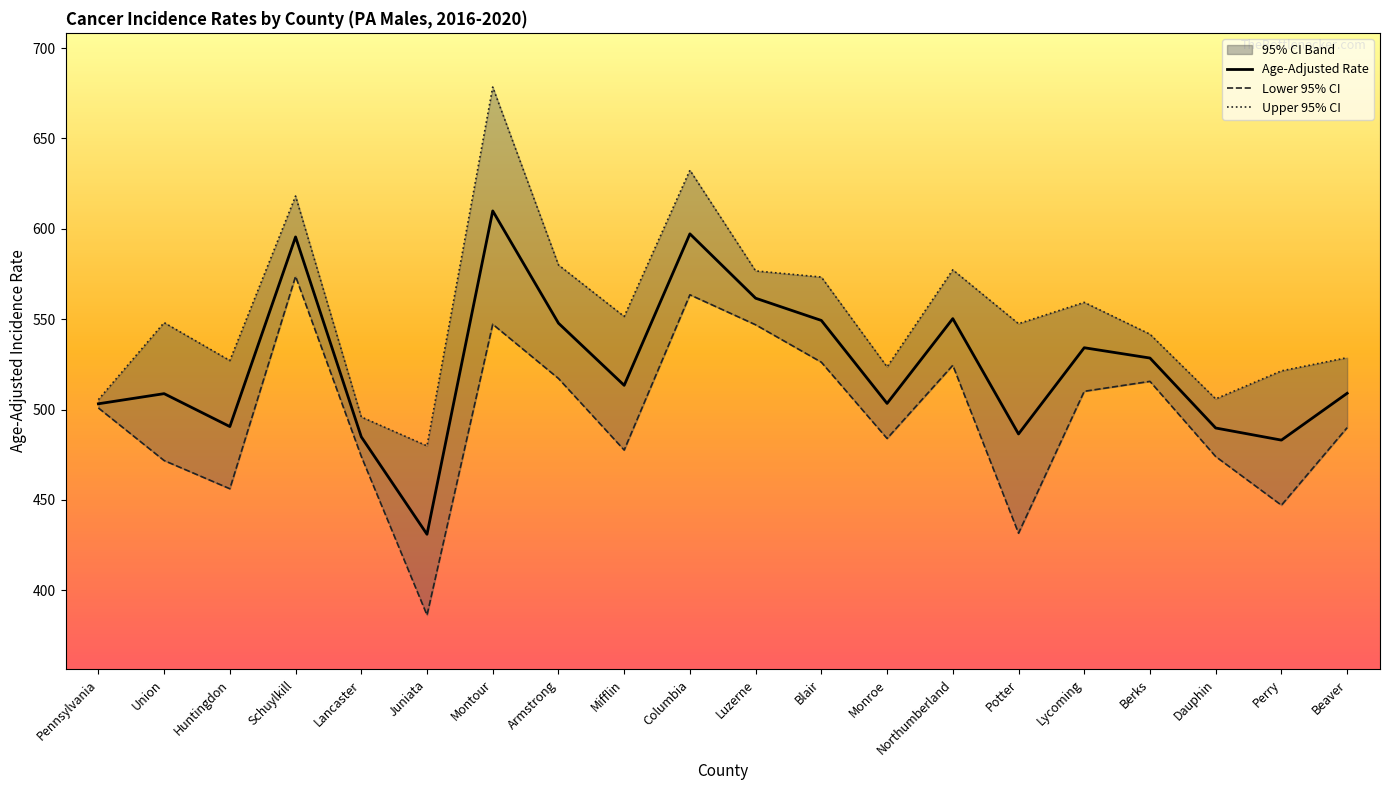

Rank the series at Perry from highest to lowest value.

Upper 95% CI, Age-Adjusted Rate, Lower 95% CI